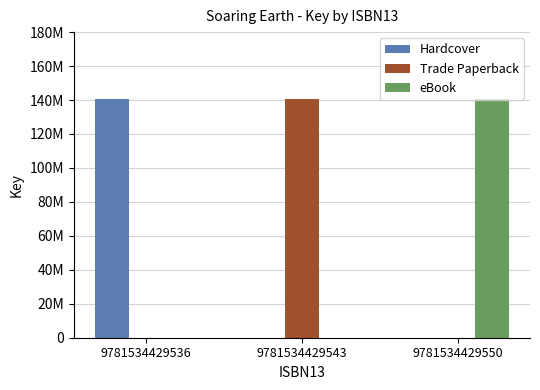

Is it true that eBook equals 0 at 9781534429543?

True